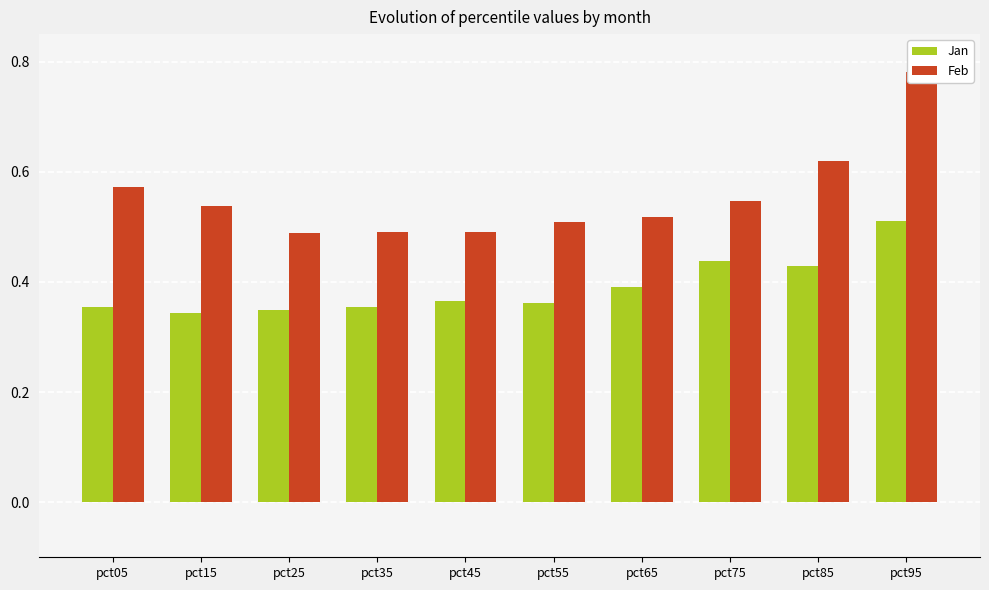

Between pct05 and pct55, which is larger?

pct55